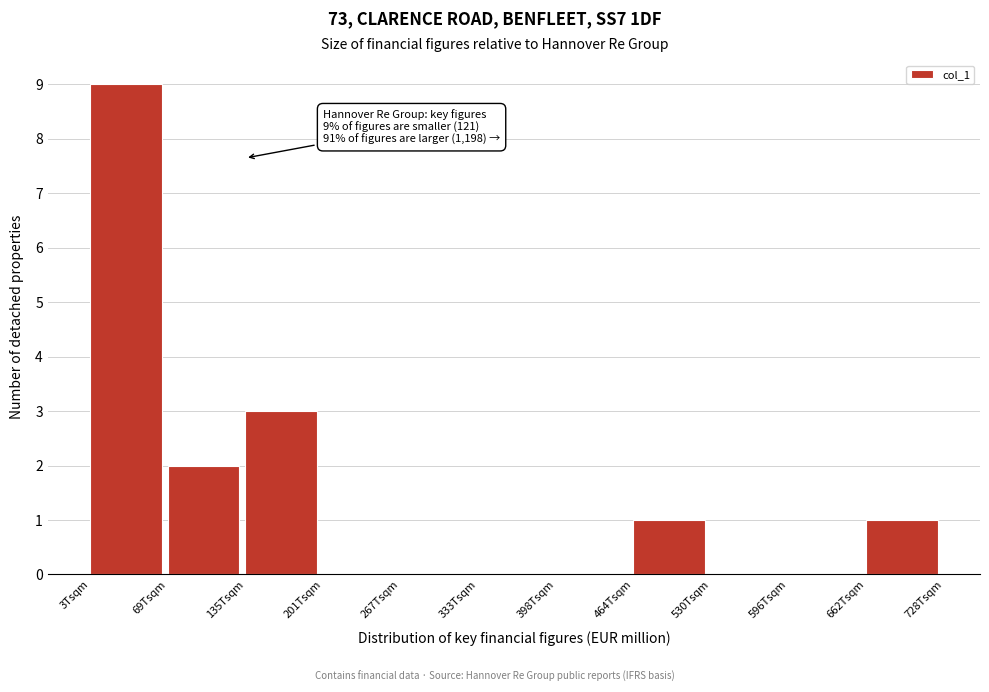

Reading right to left, list all the values displayed in this chart.

662Tsqm=1	596Tsqm=0	530Tsqm=0	464Tsqm=1	398Tsqm=0	333Tsqm=0	267Tsqm=0	201Tsqm=0	135Tsqm=3	69Tsqm=2	3Tsqm=9